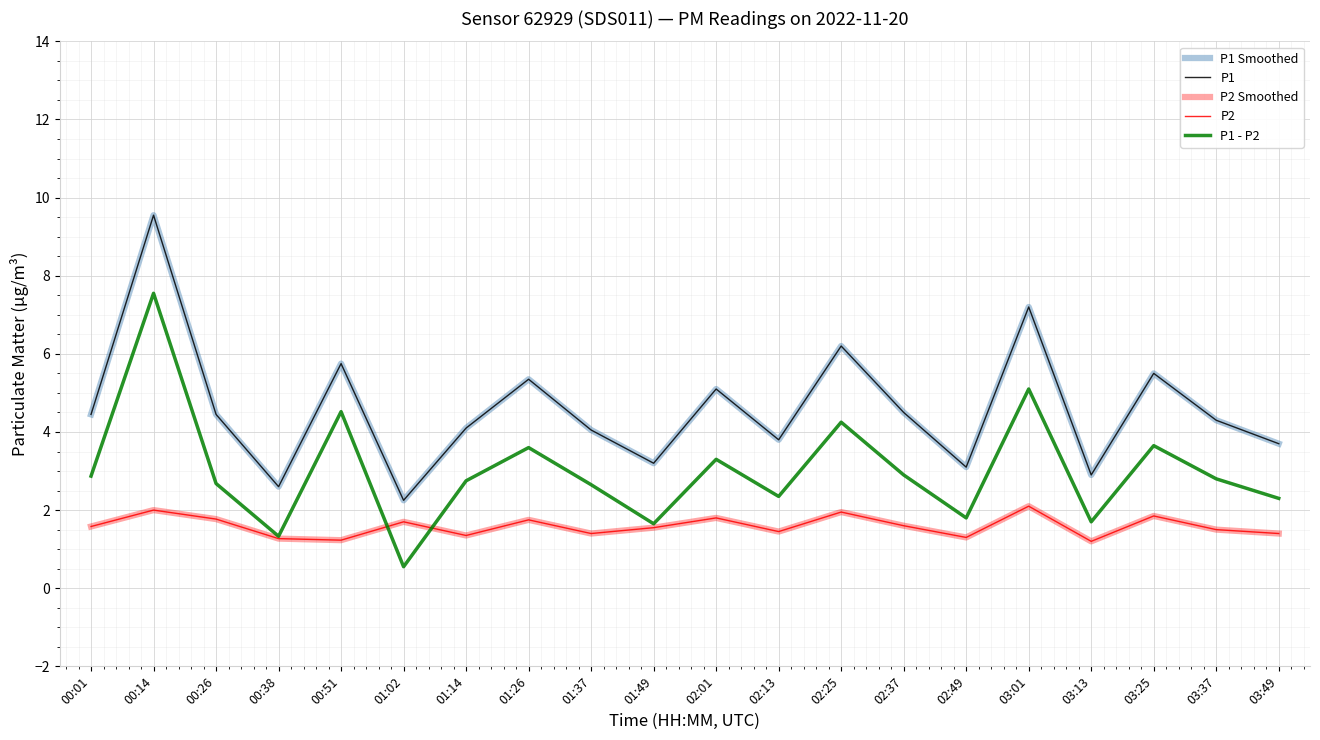

At how many categories does at least one series exceed 1?

20